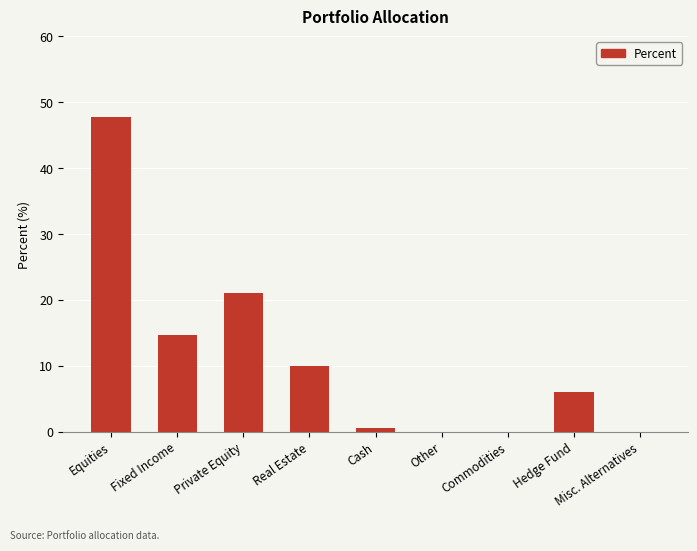

What is the average value?

11.1